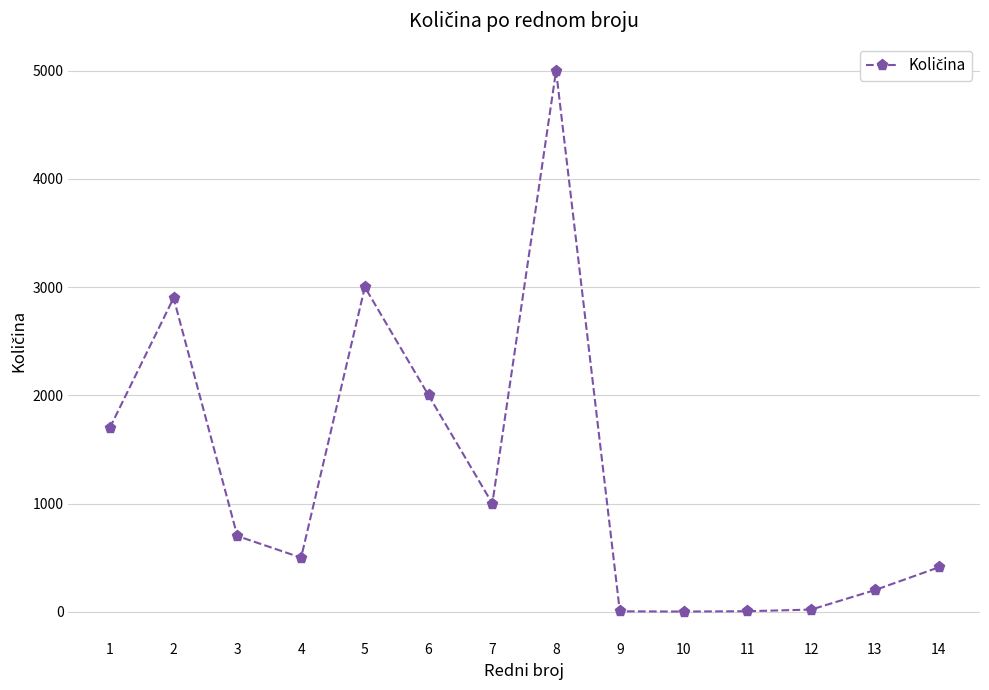

What is the value of the 8th point from the left?

5000